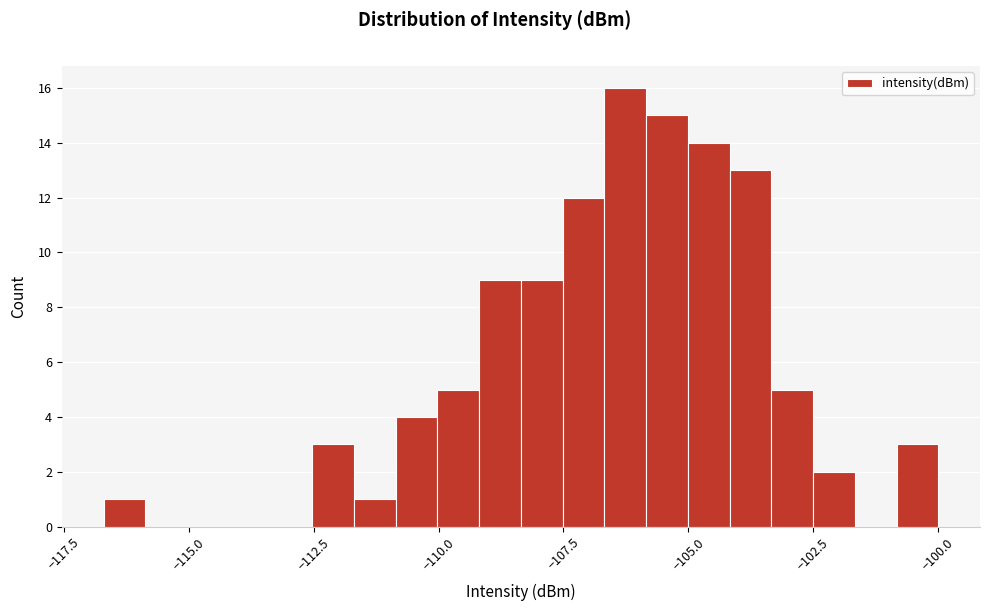

Read against the x-axis, roughly where is the centre of the tallest bar?

-106.5